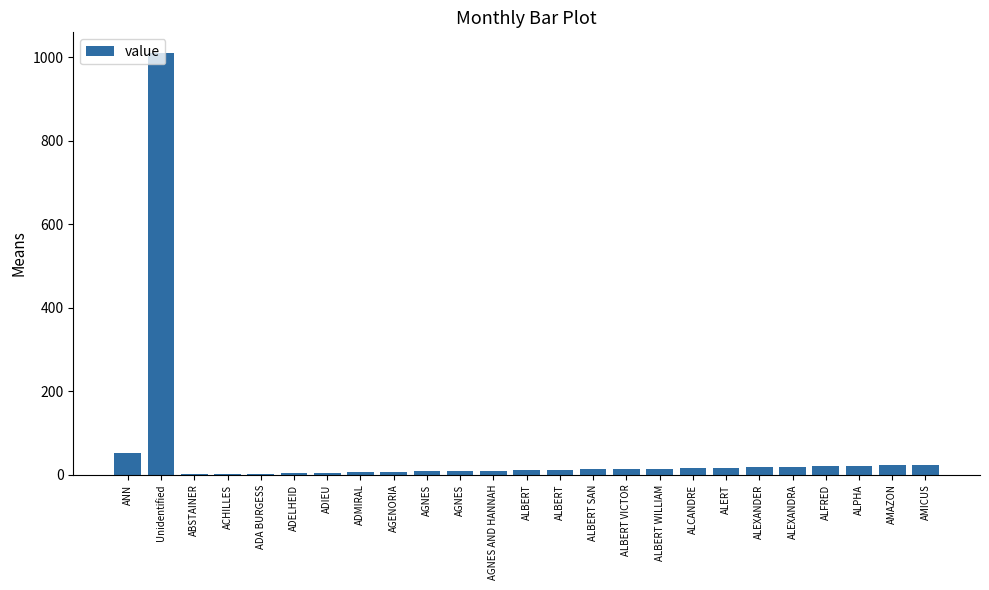

Are the bars horizontal?

No